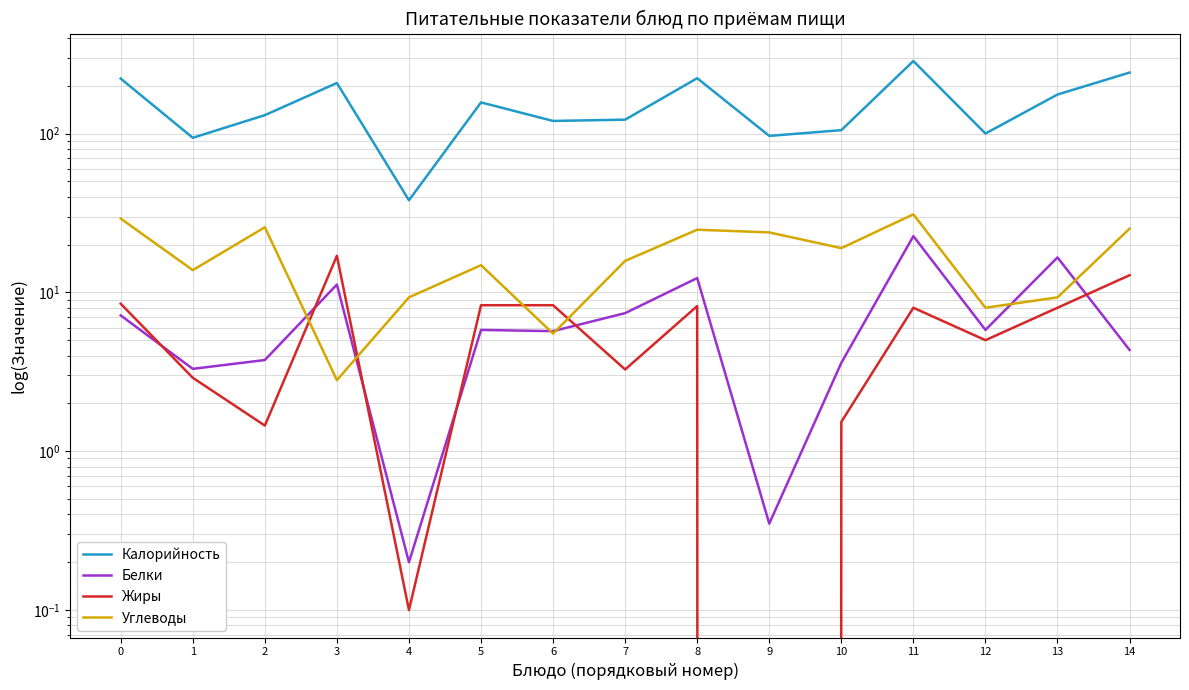

How many times do Углеводы and Жиры cross each other?

4